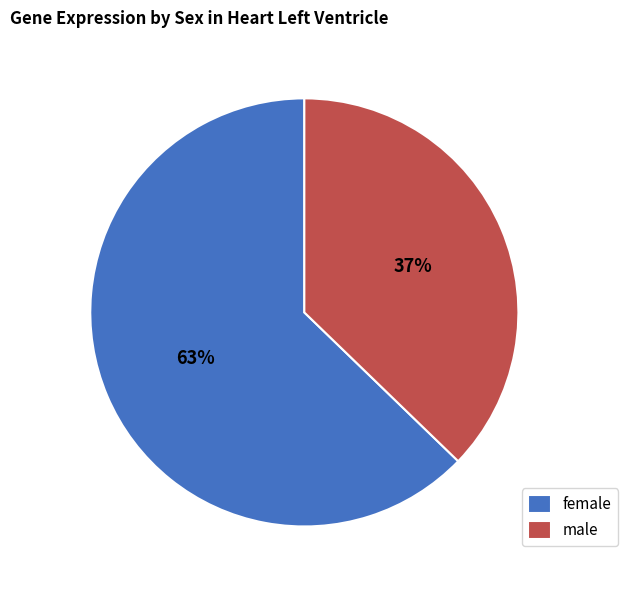

What is the smallest slice in the pie chart?

male